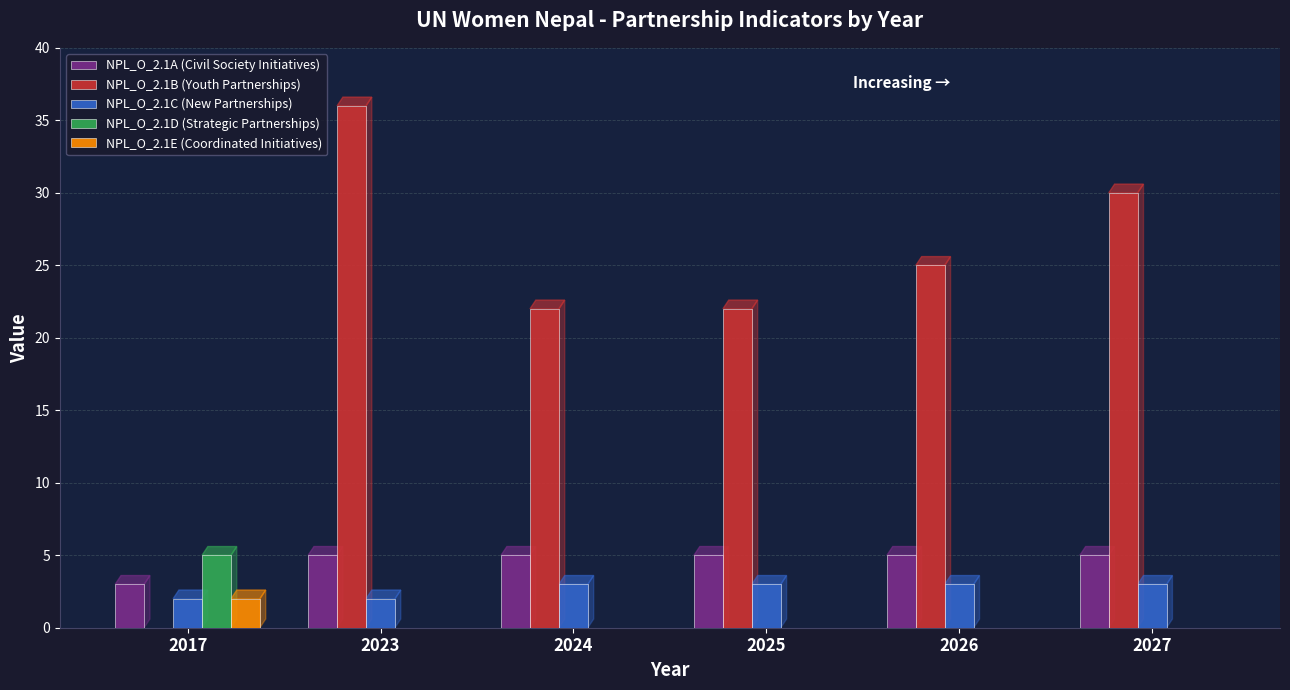

Are the bars horizontal?

No